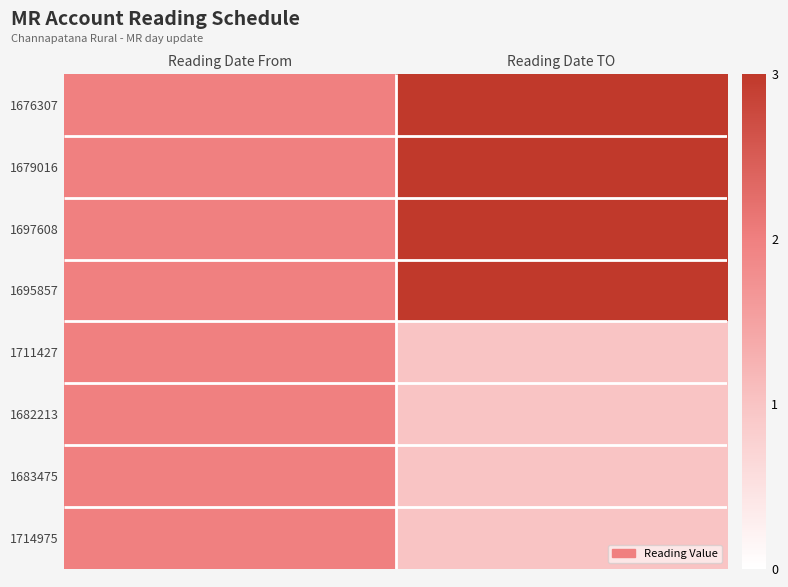

Is it true that 1682213 equals 1 at Reading Date TO?

True